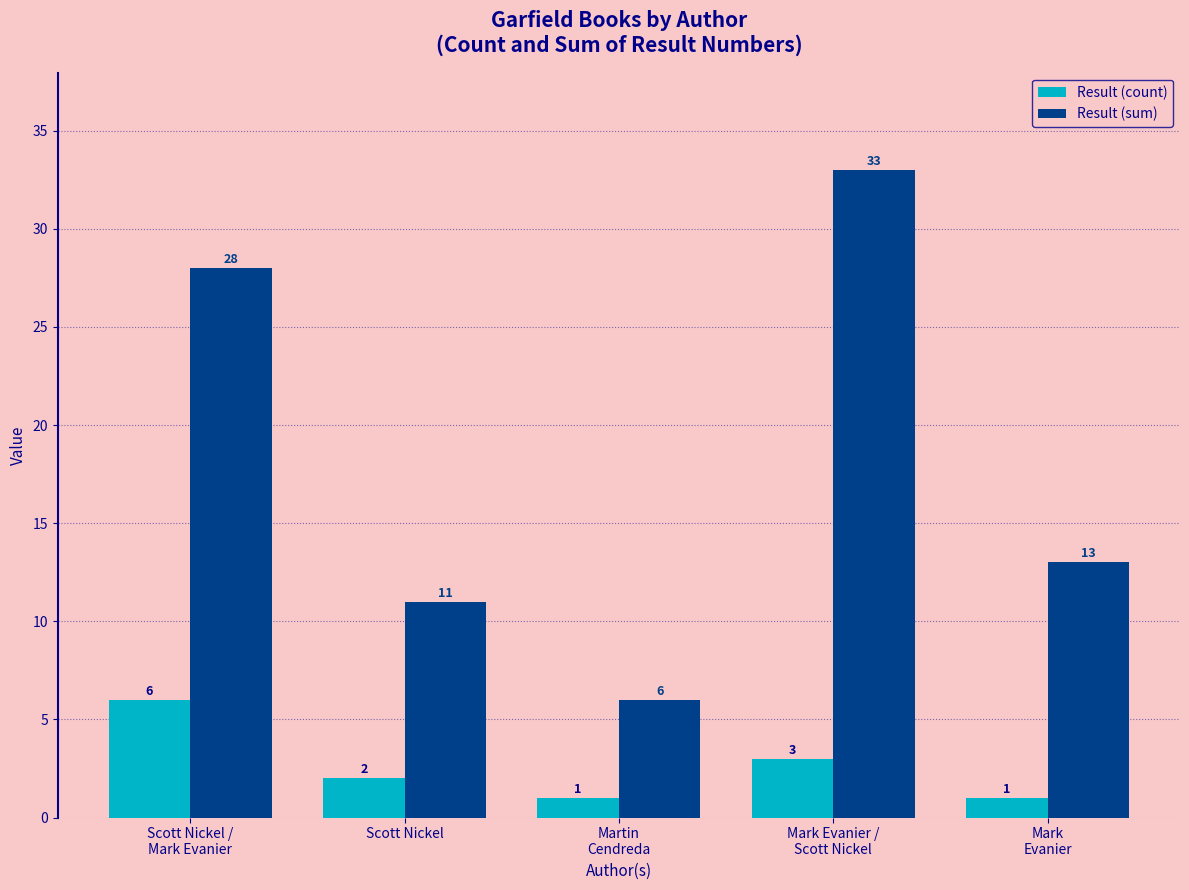

Between Scott Nickel /
Mark Evanier and Scott Nickel, which series saw the biggest shift?

Result (sum)